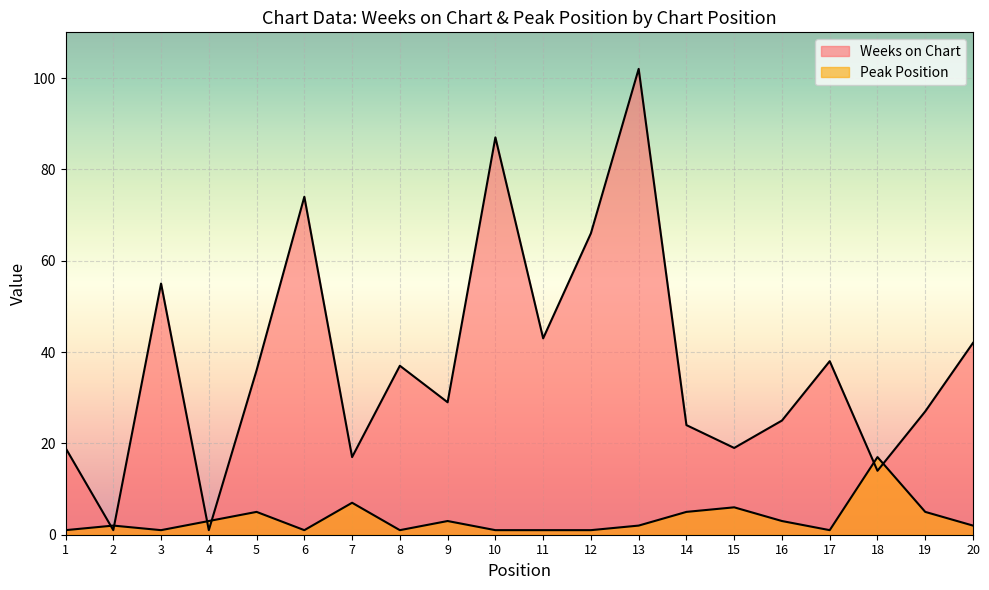

Rank the series by their maximum value, from lowest to highest.

Peak Position, Weeks on Chart